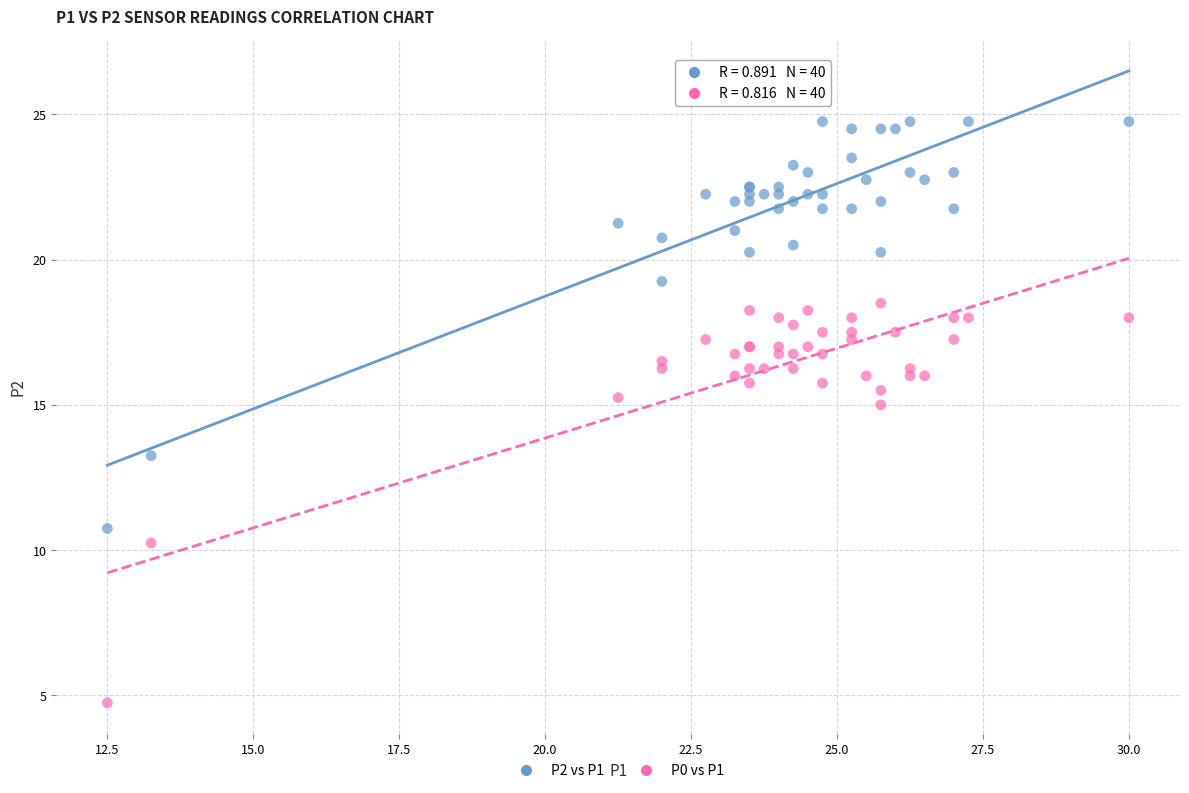

Which series has the largest Y range (max minus min)?

P2 vs P1